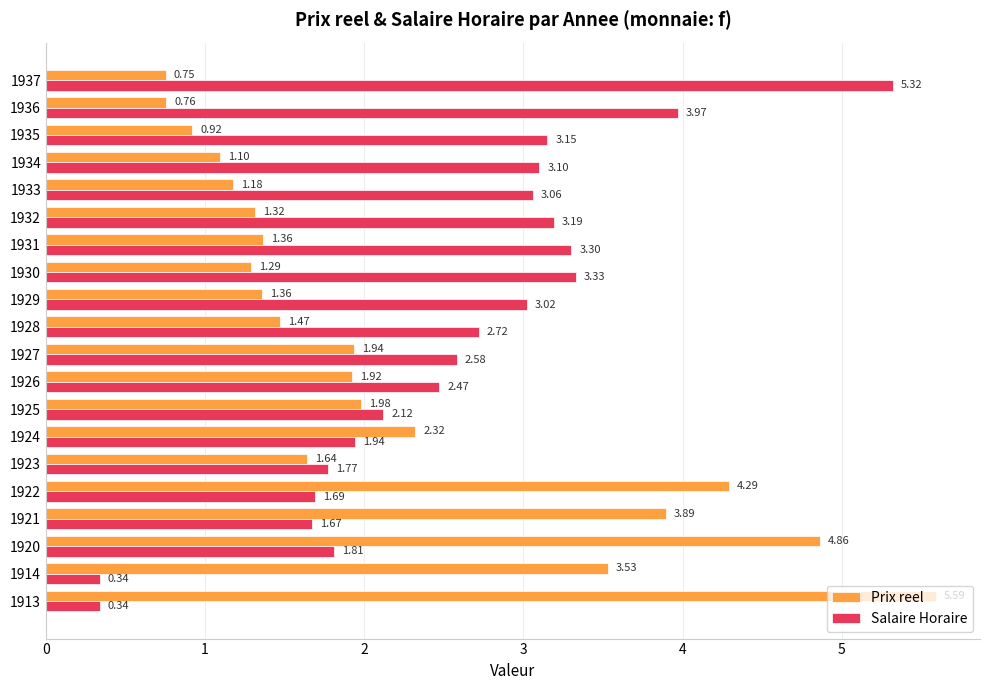

Is the value of Prix reel at 1920 greater than the value of Salaire Horaire at 1935?

Yes